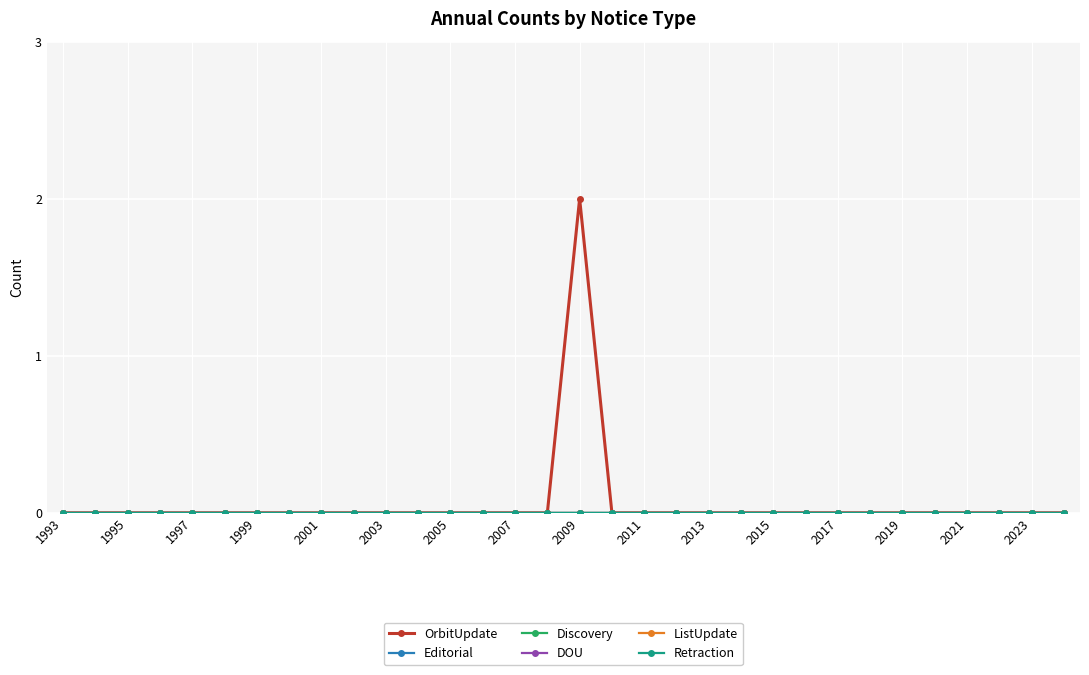

What is the label of the 32nd point from the right?

1993